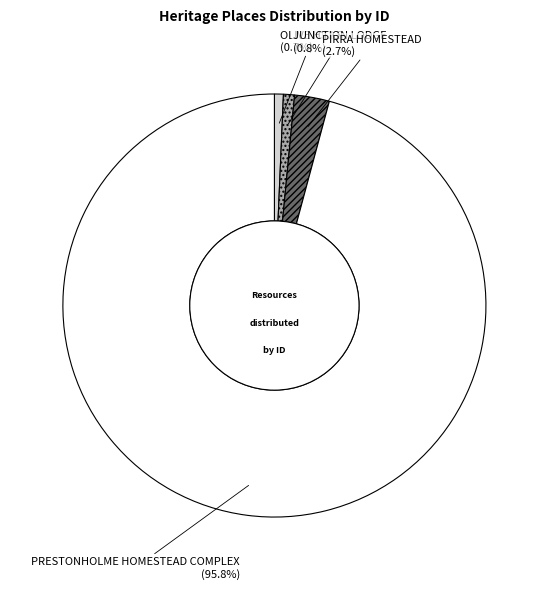

How many segments does this pie chart have?

4